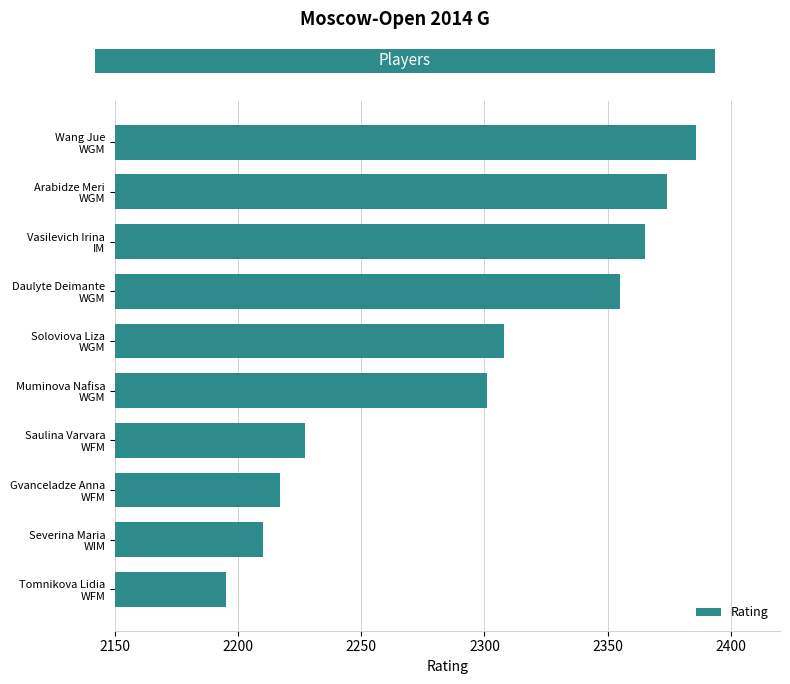

What is the sum of all values?

22938